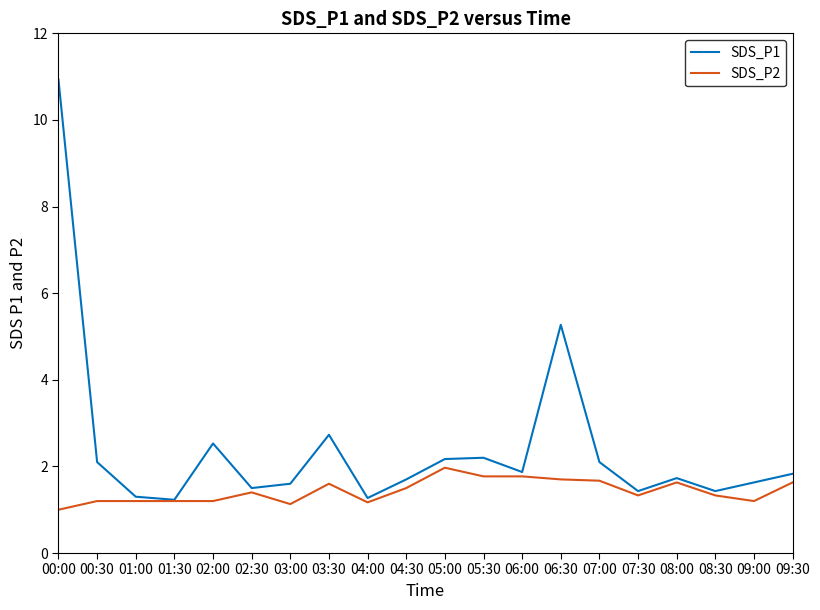

At which label does SDS_P2 reach its minimum?

00:00